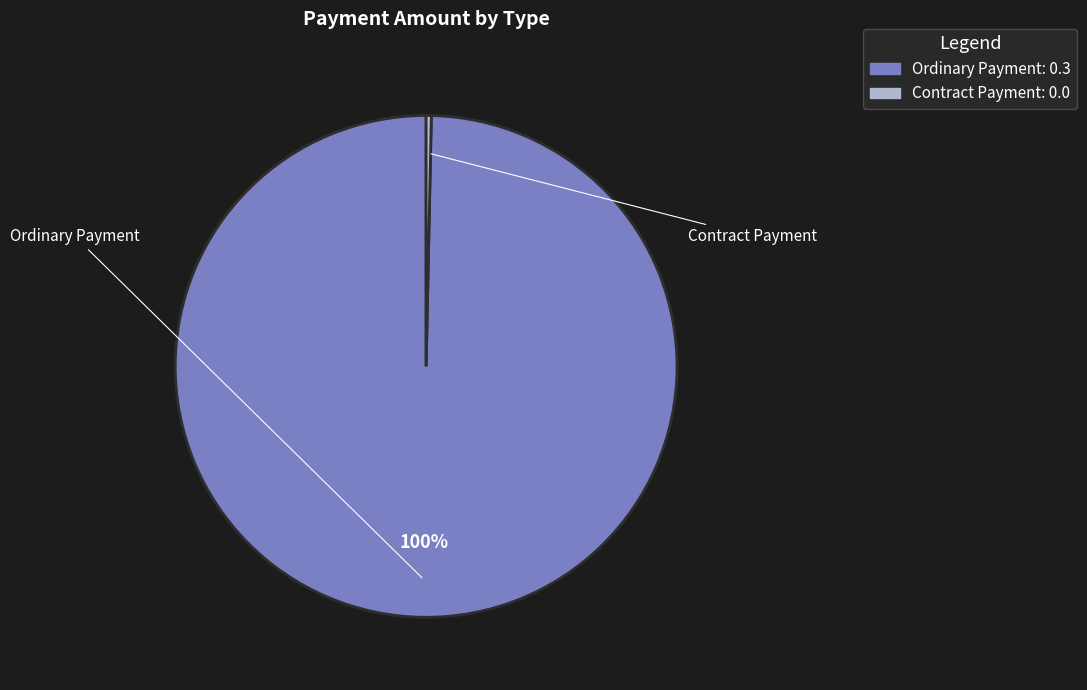

Combined, do Contract Payment and Ordinary Payment account for over 50%?

Yes